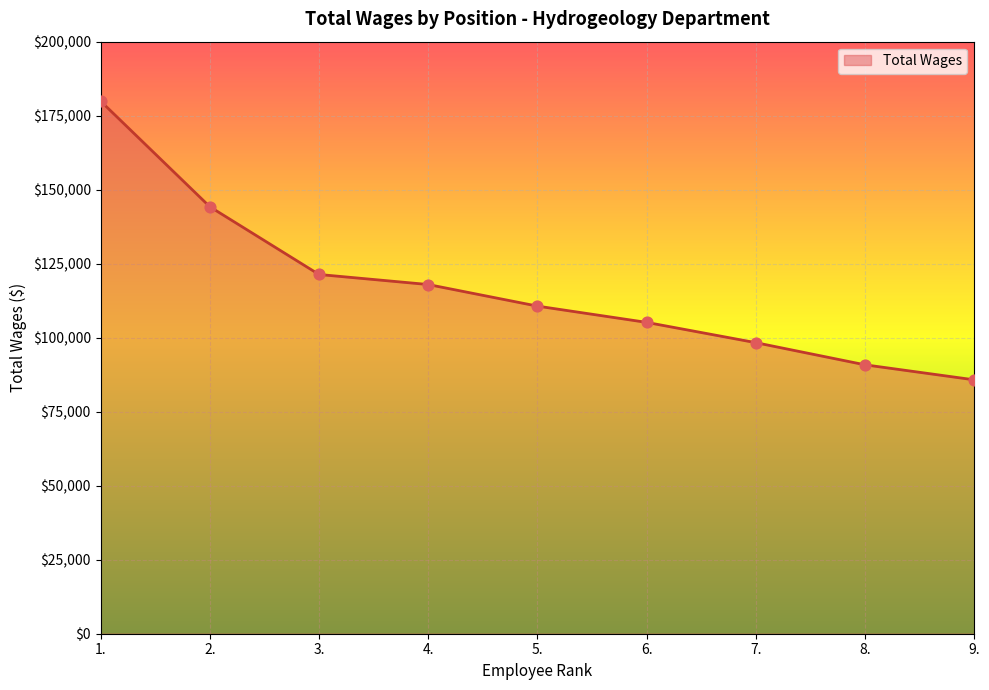

What is the ratio of the value at 5. to the value at 6.?

1.1